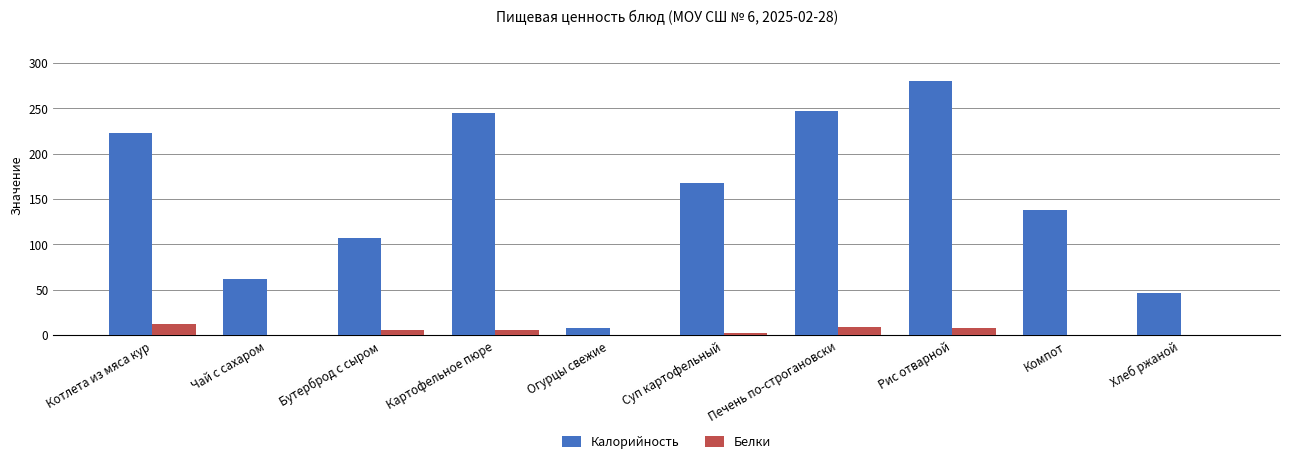

What is the total value across all series at Картофельное пюре?

249.6